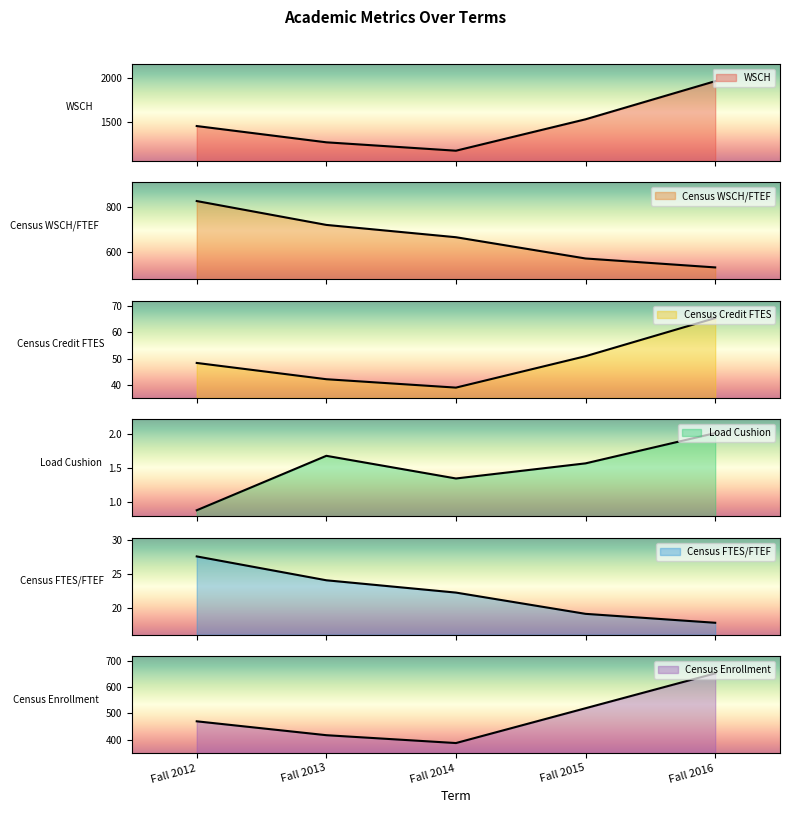

Which series has the largest total across all categories?

WSCH